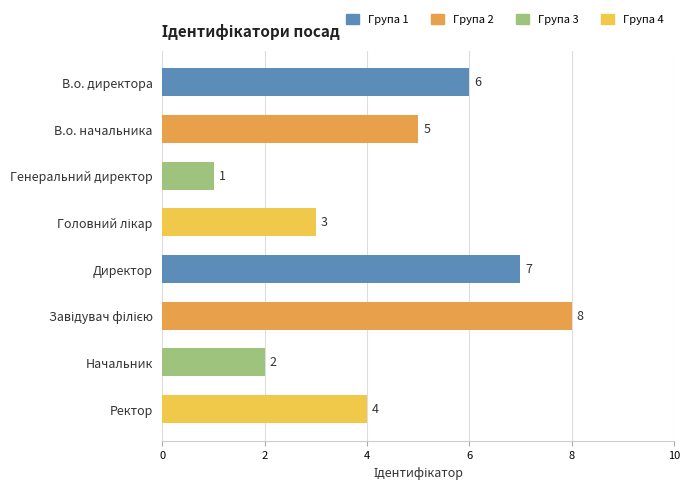

What is the change in value from В.о. директора to Директор?

+1